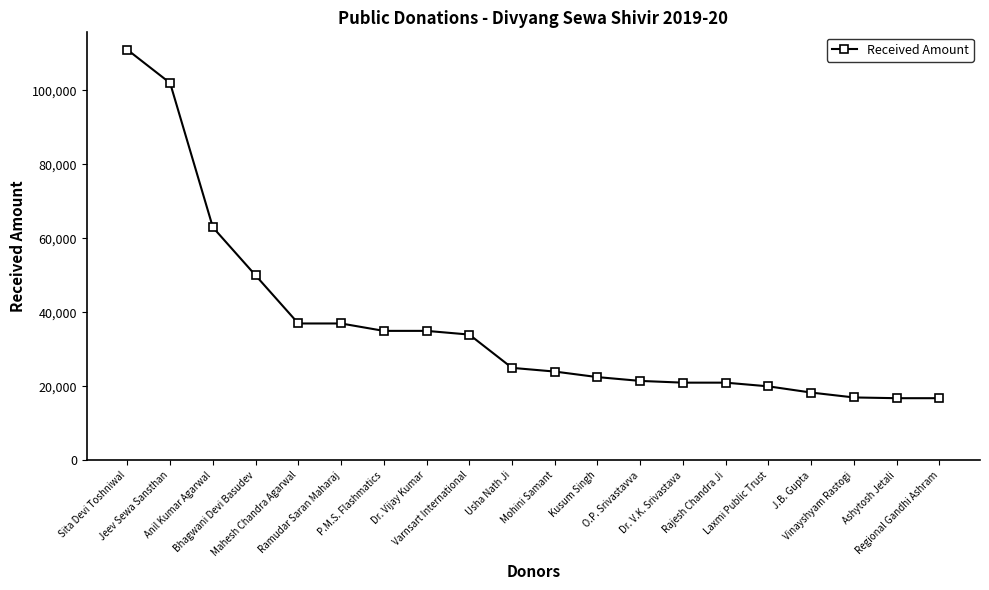

Where is the data nearest to the value 63900?

Anil Kumar Agarwal